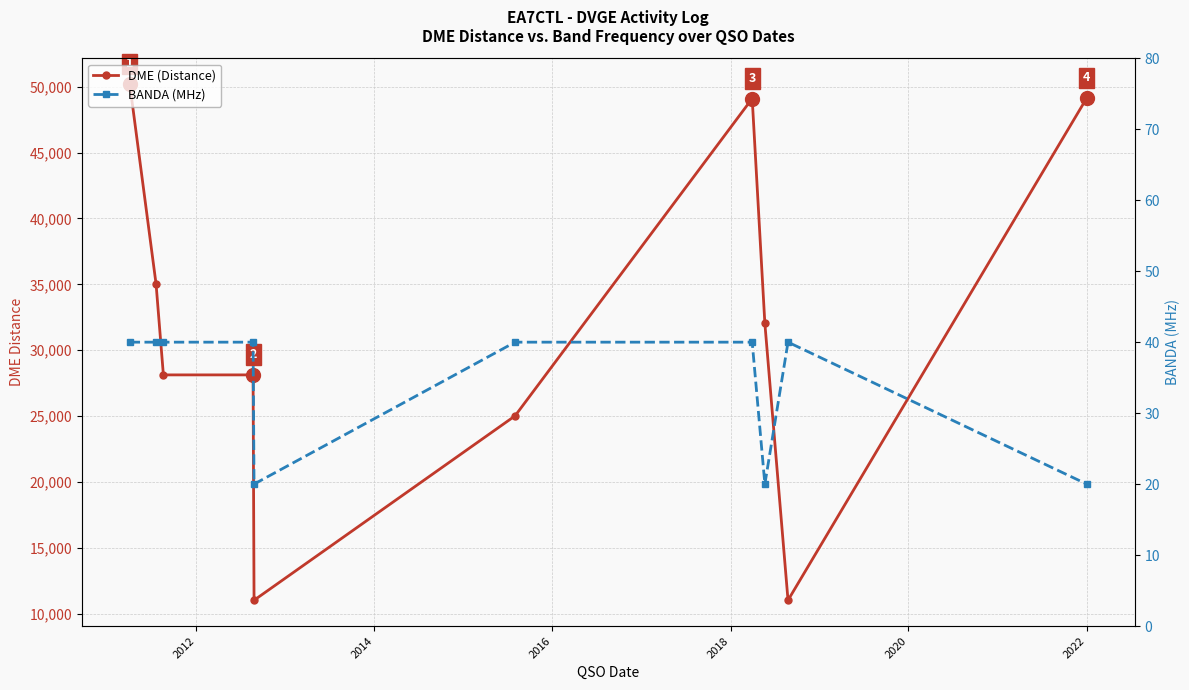

What is the average value of the DME (Distance) series?

31878